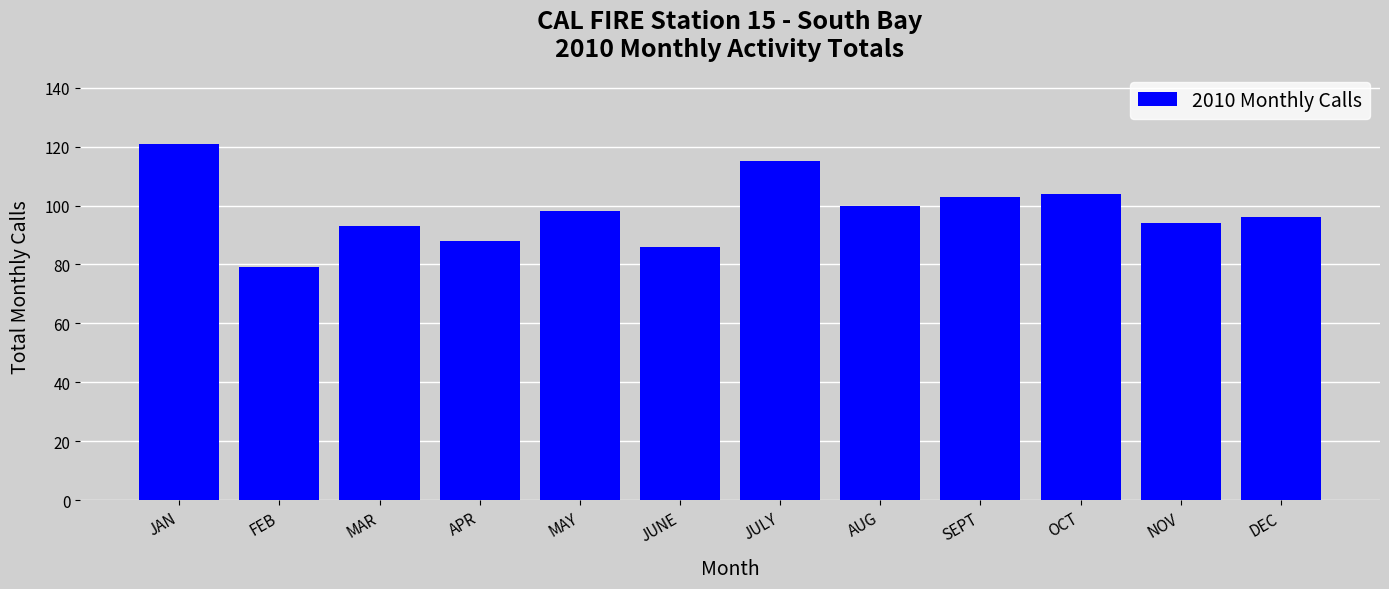

Reading left to right, what are all the values shown in this chart?

JAN=121	FEB=79	MAR=93	APR=88	MAY=98	JUNE=86	JULY=115	AUG=100	SEPT=103	OCT=104	NOV=94	DEC=96